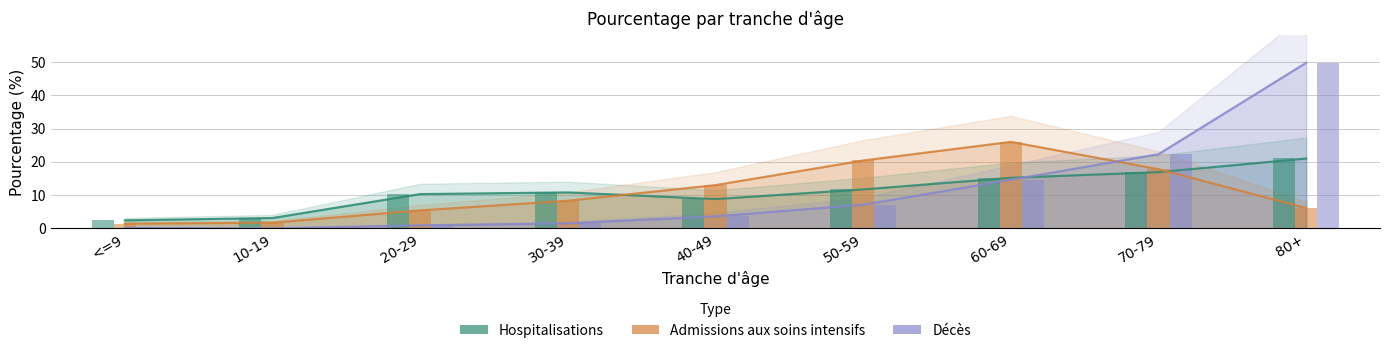

Reading left to right, list all the values displayed in this chart.

Hospitalisations: <=9=2.4	10-19=3.1	20-29=10.3	30-39=10.8	40-49=8.8	50-59=11.7	60-69=15.2	70-79=16.9	80+=21.0
Admissions aux soins intensifs: <=9=1.4	10-19=1.7	20-29=5.4	30-39=8.3	40-49=13.0	50-59=20.4	60-69=26.0	70-79=17.8	80+=6.1
Décès: <=9=0.1	10-19=0.0	20-29=0.9	30-39=1.5	40-49=3.6	50-59=7.1	60-69=14.6	70-79=22.3	80+=49.8